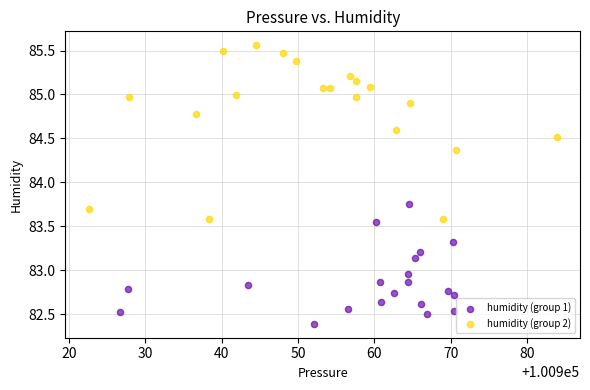

What are all the series names shown in the legend?

humidity (group 1), humidity (group 2)